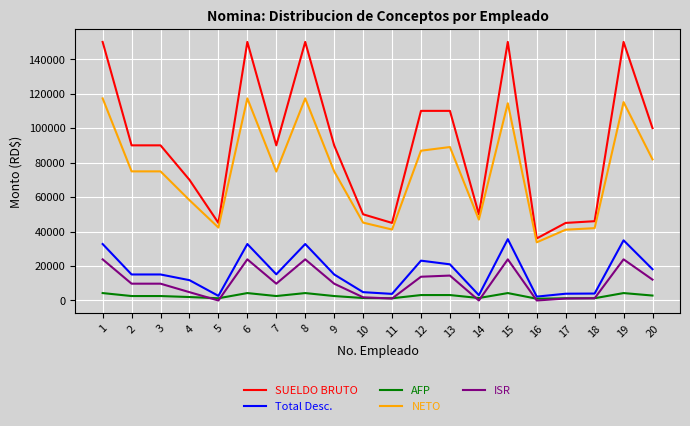

Is it true that Total Desc. equals 32756.6 at 8?

True